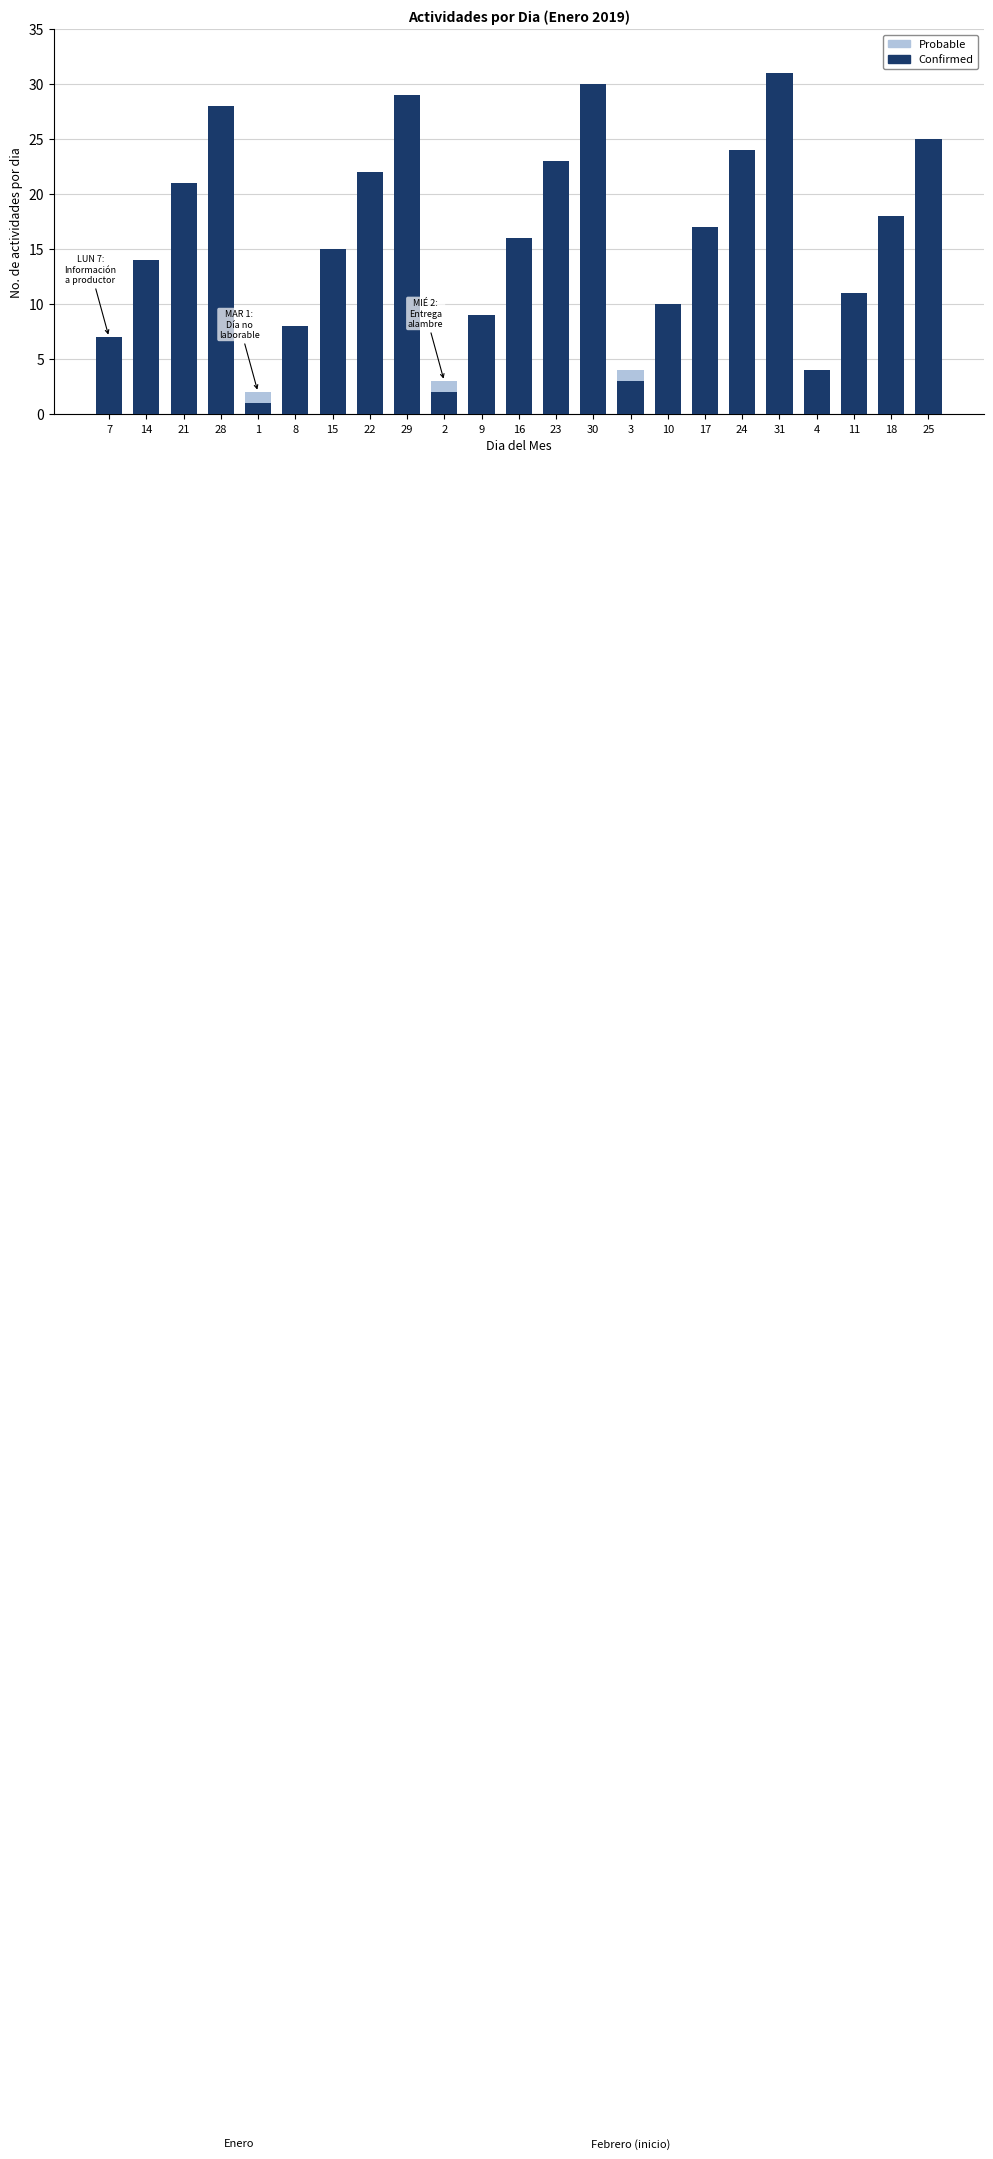

The value of Confirmed at 16 is 16. True or false?

True